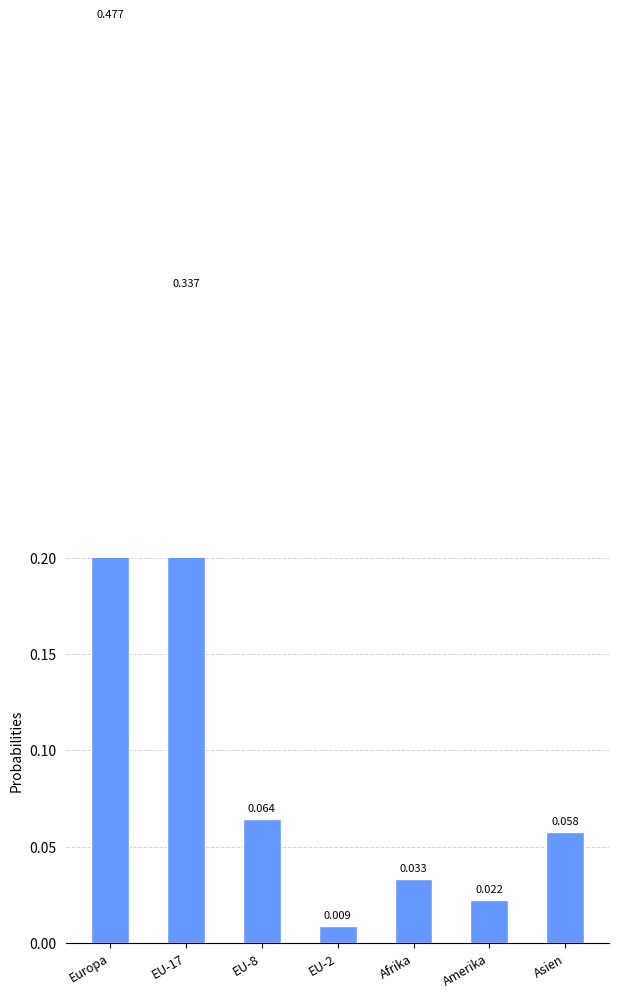

How many bars are there in total?

7